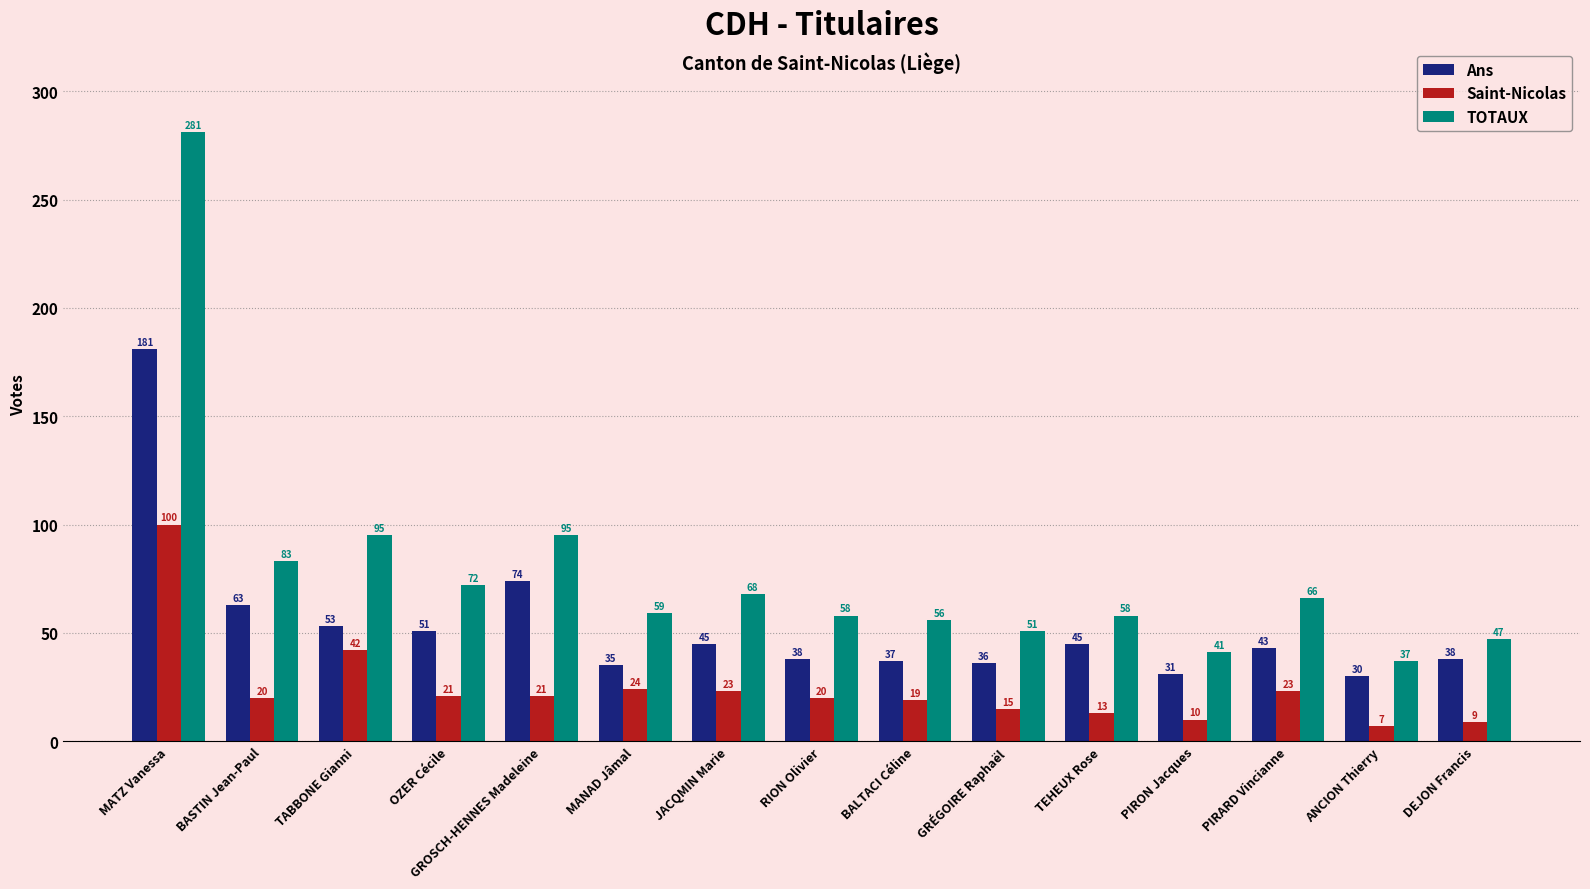

What is the approximate value of Ans at TABBONE Gianni, to the nearest 50?

50